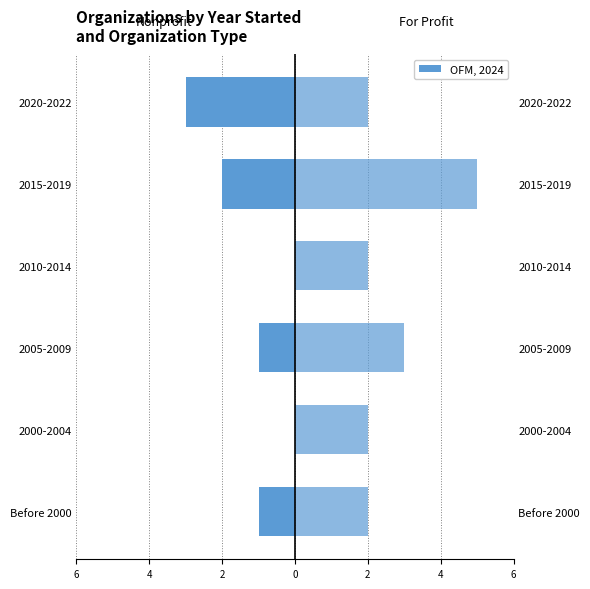

Read the Nonprofit value at 2015-2019.

-2